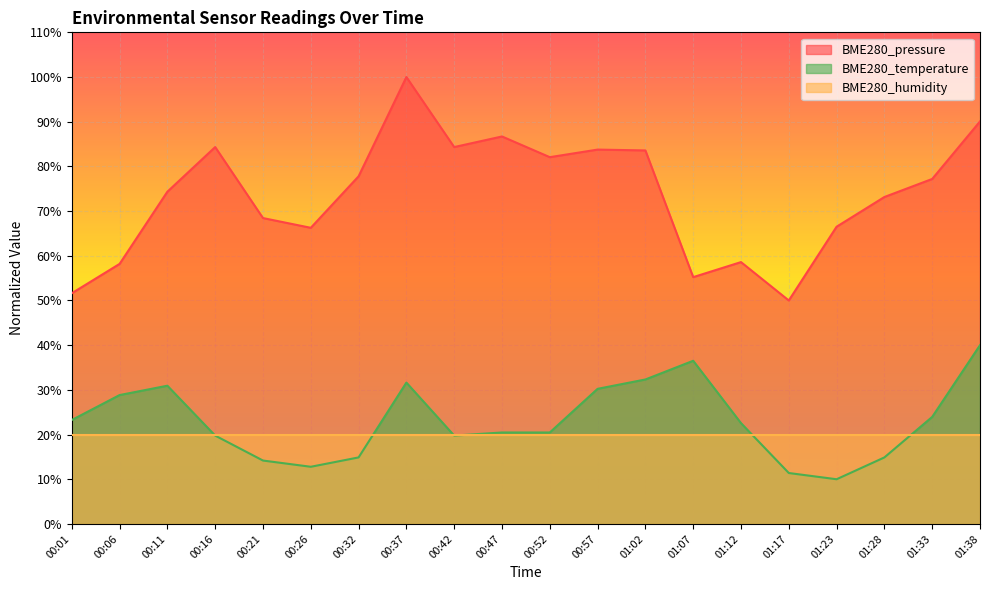

True or false: BME280_pressure_norm has a value of 58.2 at 00:06.

True